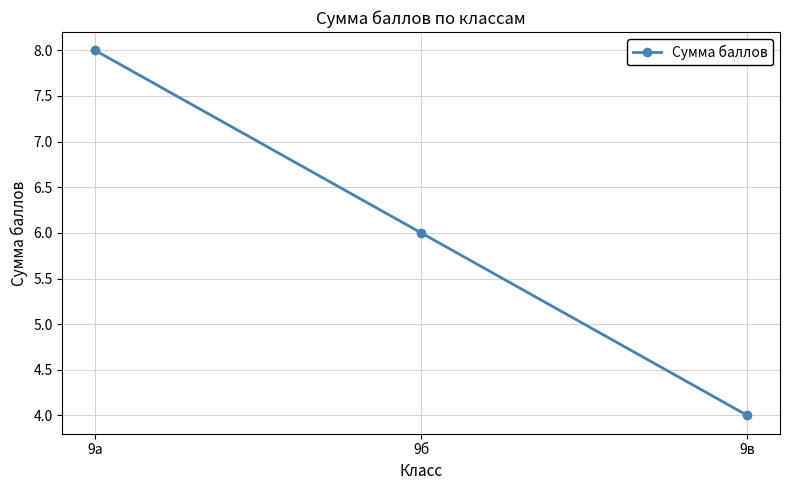

Reading left to right, extract all data points from this chart.

9а=8	9б=6	9в=4